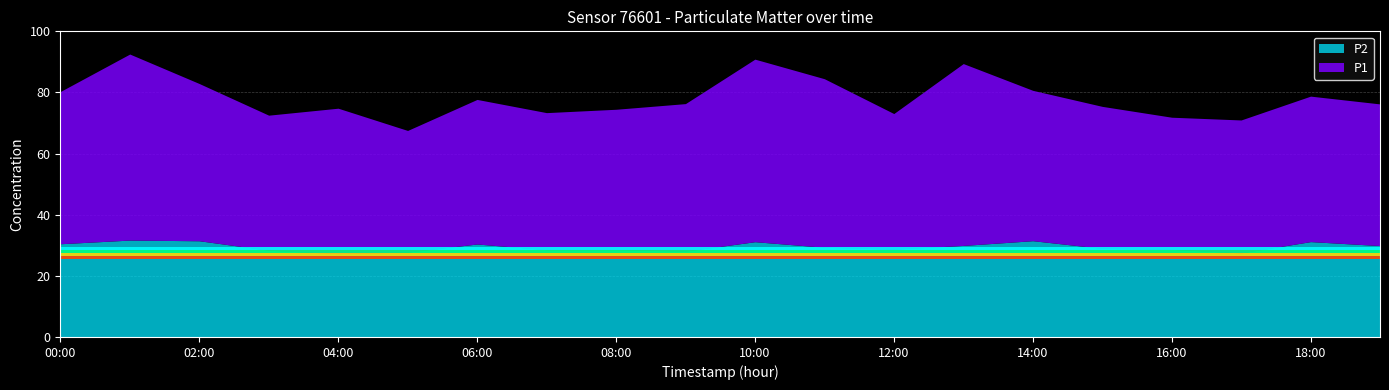

Where is the first local minimum for P1?

03:00